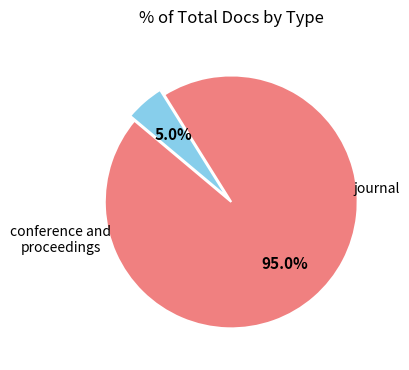

Is there any slice that represents more than half of the pie?

Yes